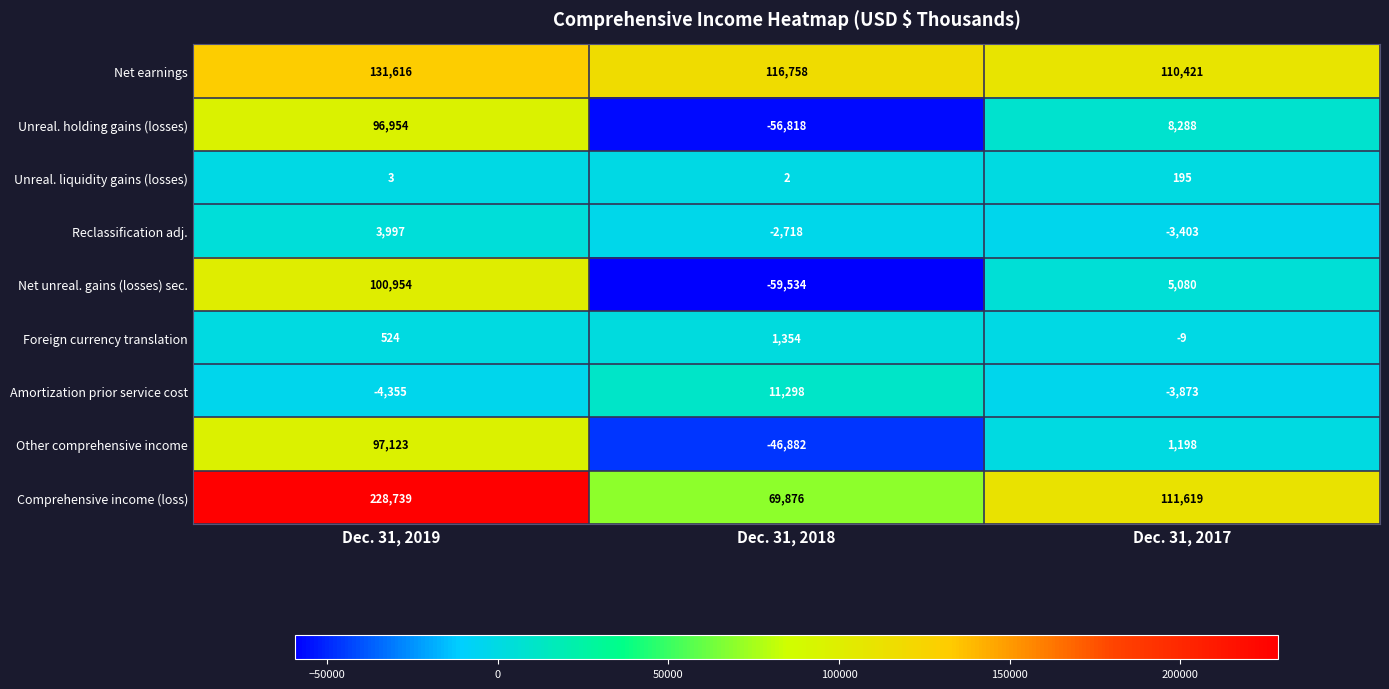

What is the maximum value shown in the chart?

228739